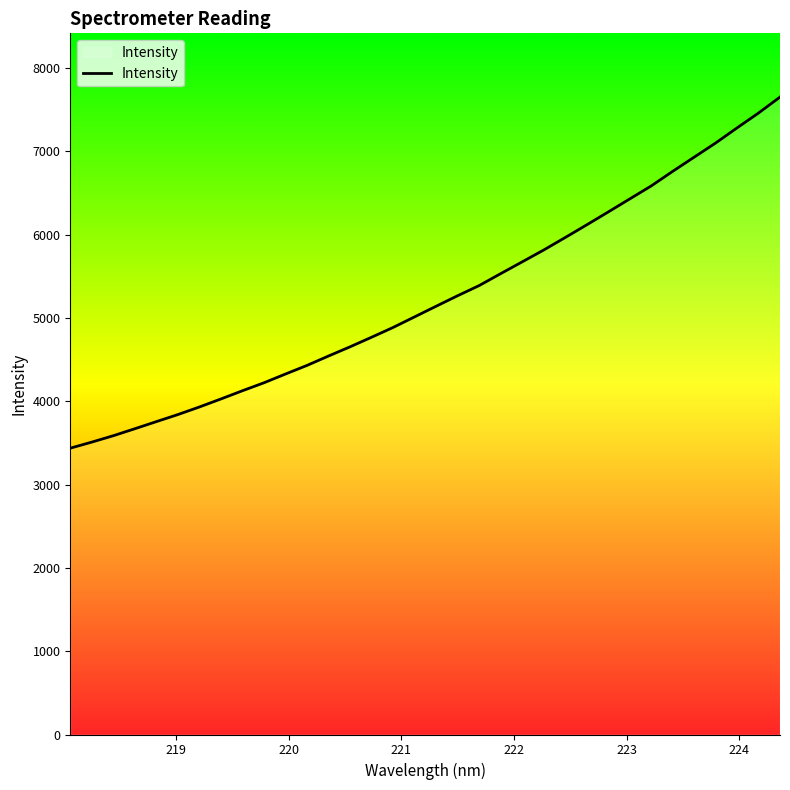

What is the difference between the maximum and minimum values?

4213.5